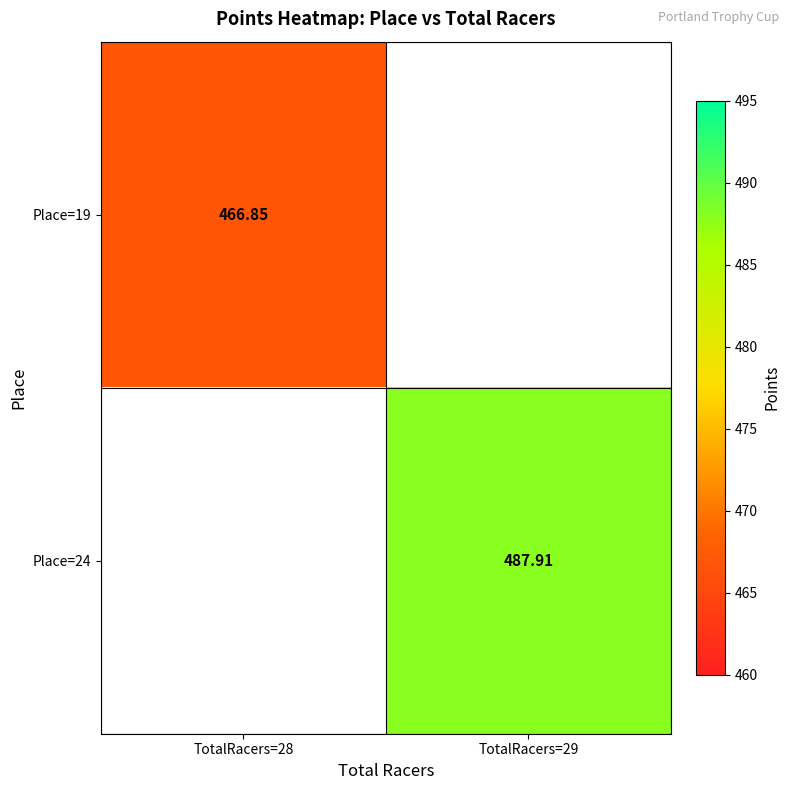

Rank the series by their average value, from lowest to highest.

Place=19, Place=24